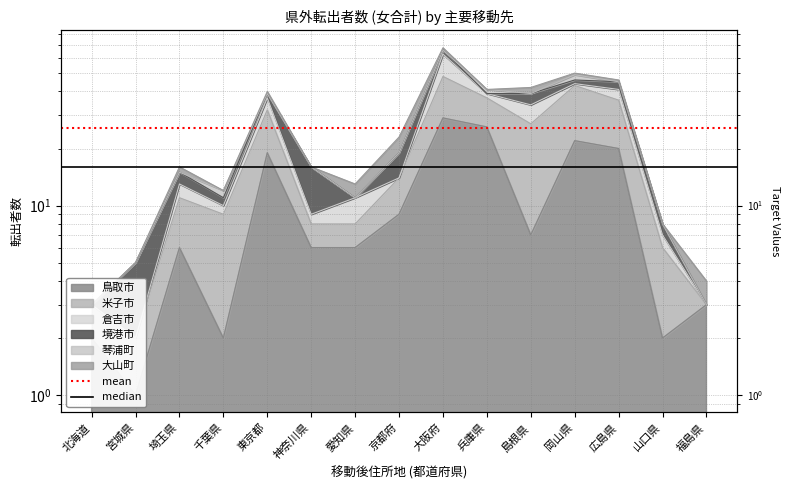

What position from the right is 宮城県?

1